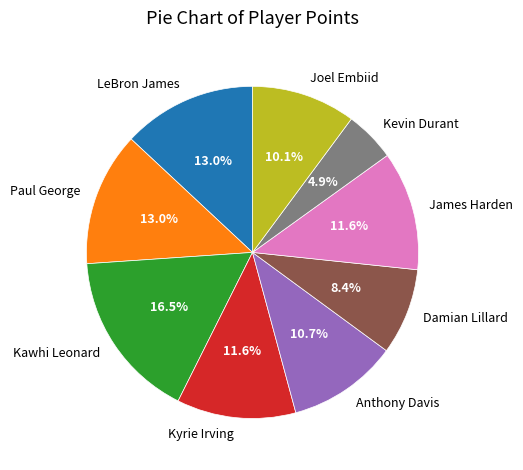

Does any single category account for the majority?

No